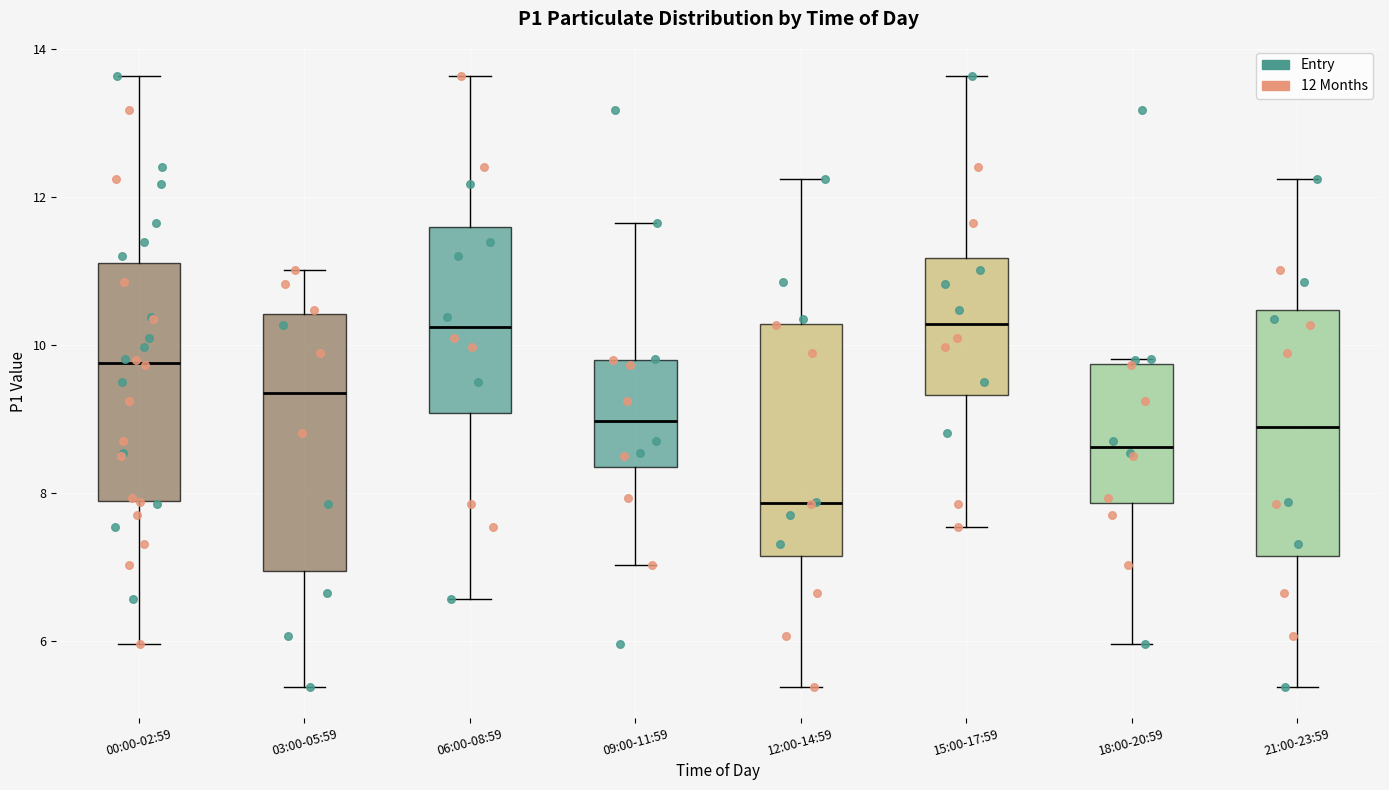

Where does the lower whisker of the box for 09:00-11:59 end on the y-axis? The values are not printed on the chart, so give them approximately, as read against the axis.

7.0